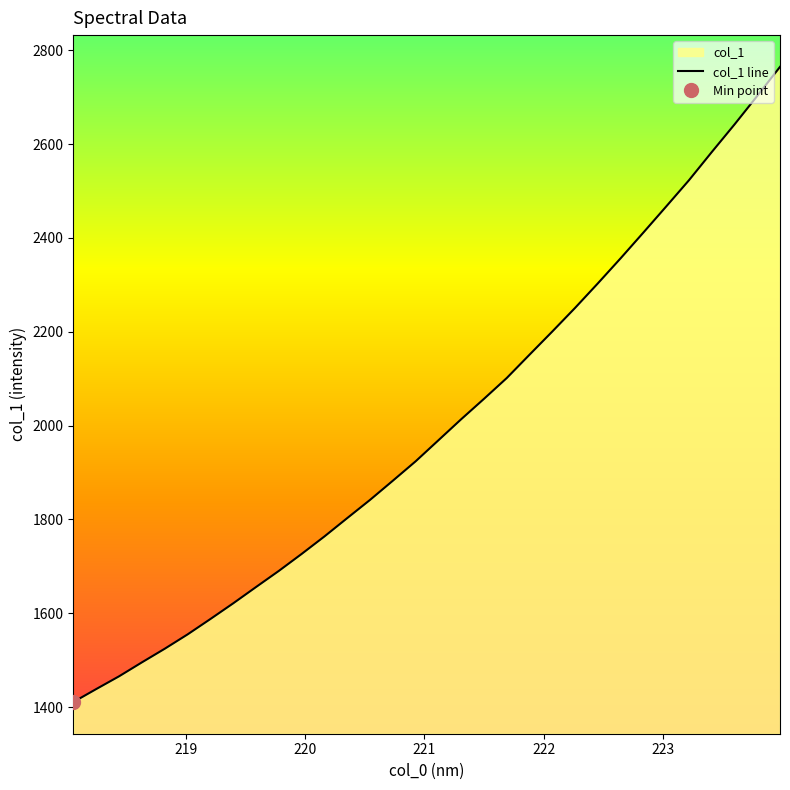

How many distinct data groups are displayed?

1